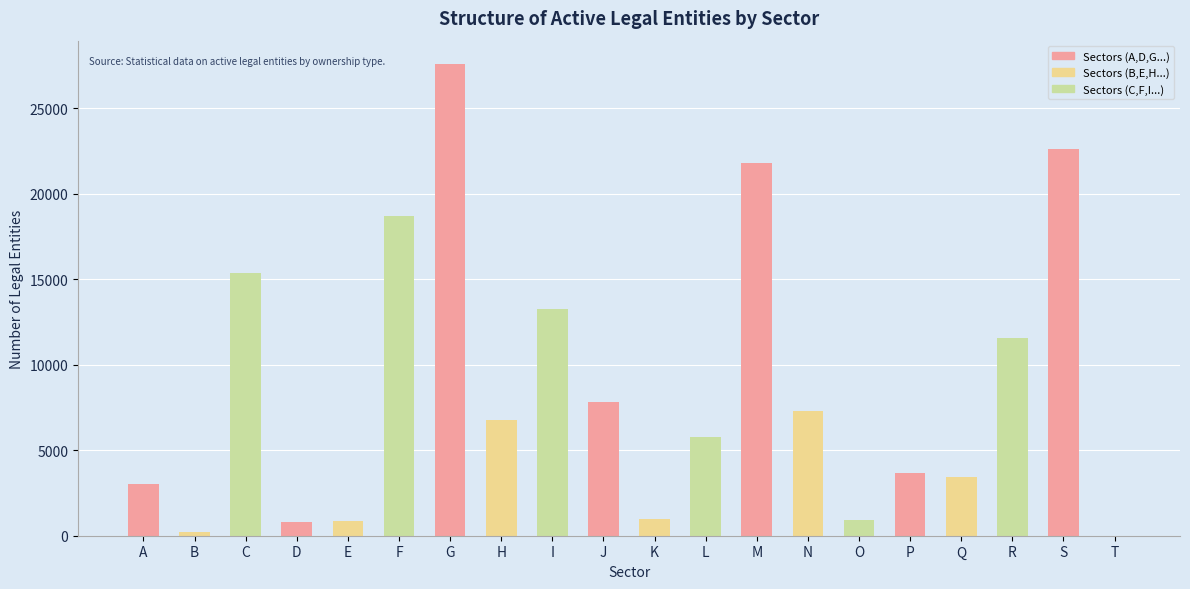

At which label is the value closest to 13790?

I